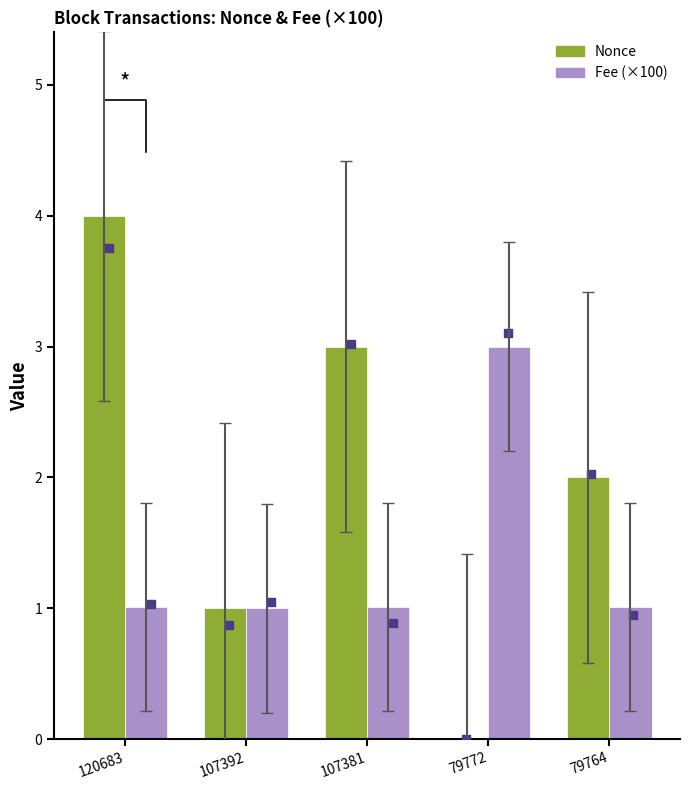

Which series has the largest total across all categories?

Nonce